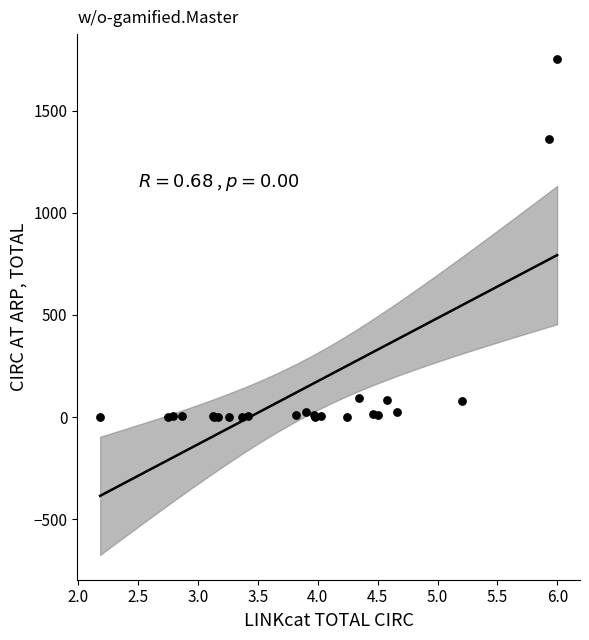

What Y value in the scatter plot is closest to 877?

1362